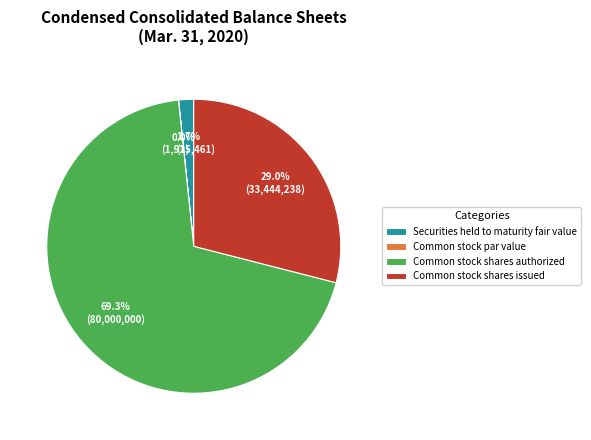

Combined, what portion of the pie is Common stock par value and Securities held to maturity fair value?

1.7%